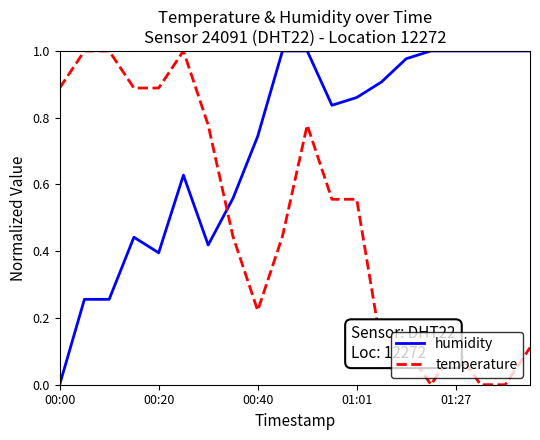

How many lines are shown in the chart?

2